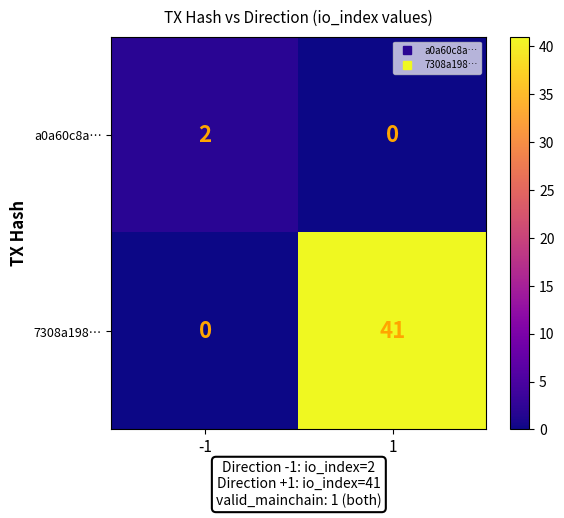

The 7308a198… series shows 0 at -1. True or false?

True